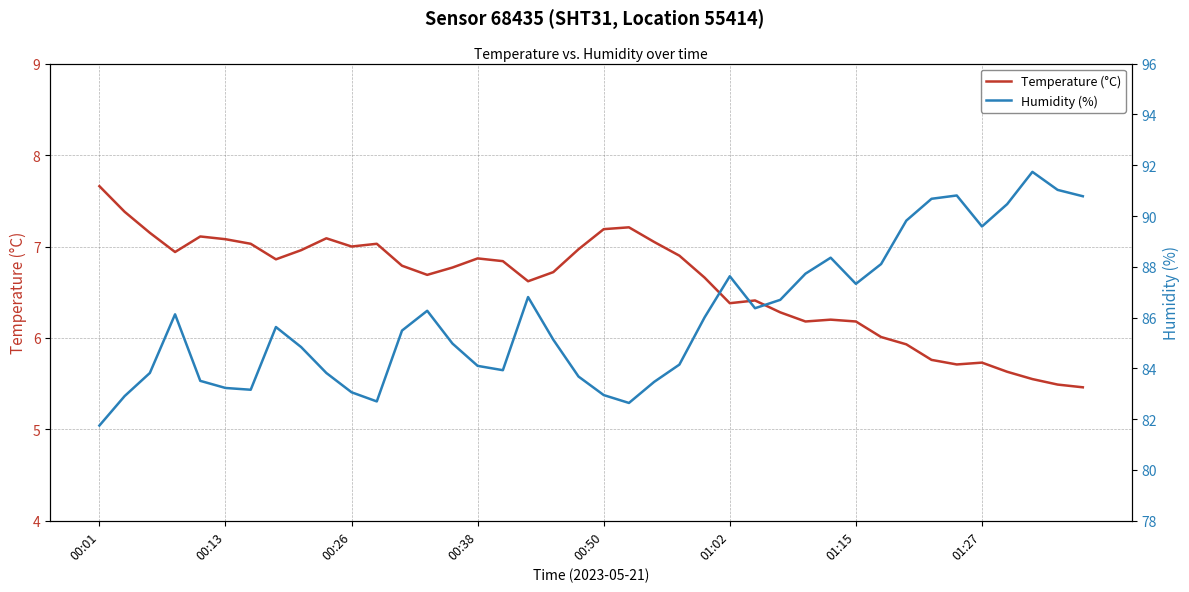

Is it true that Temperature (°C) equals 6.9 at 23?

True